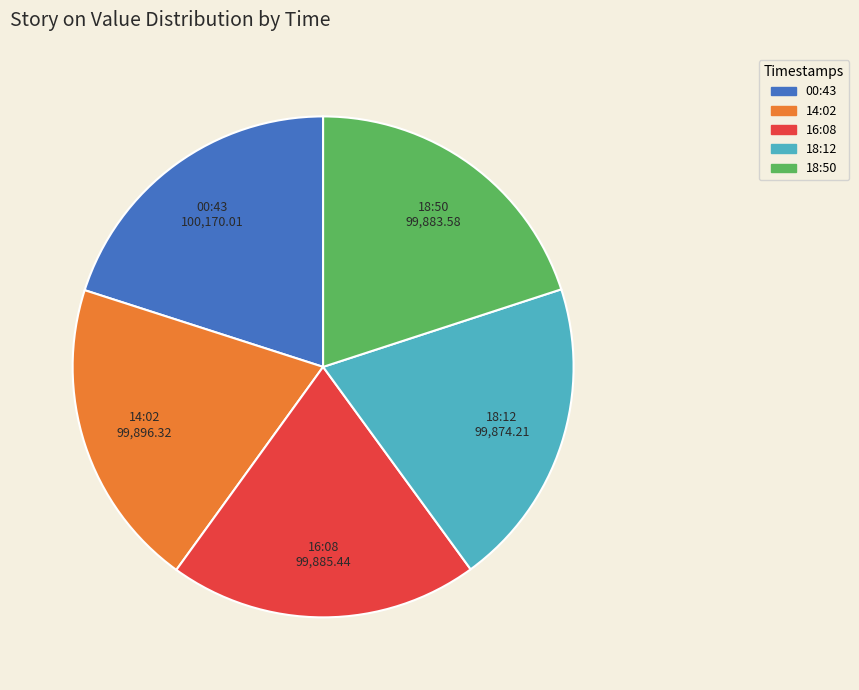

Is 14:02 the majority of the pie?

No